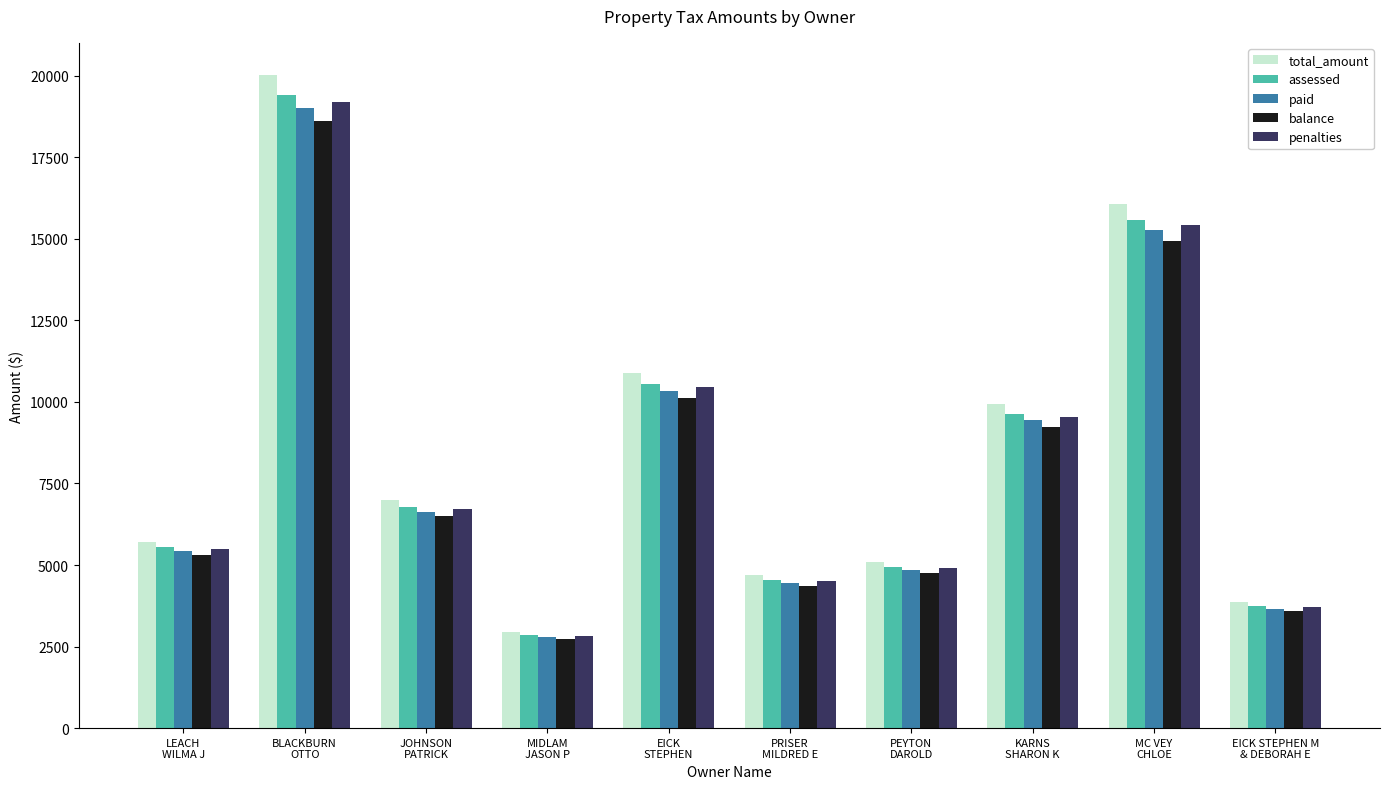

List the series in order of their peak value, lowest first.

balance, paid, penalties, assessed, total_amount